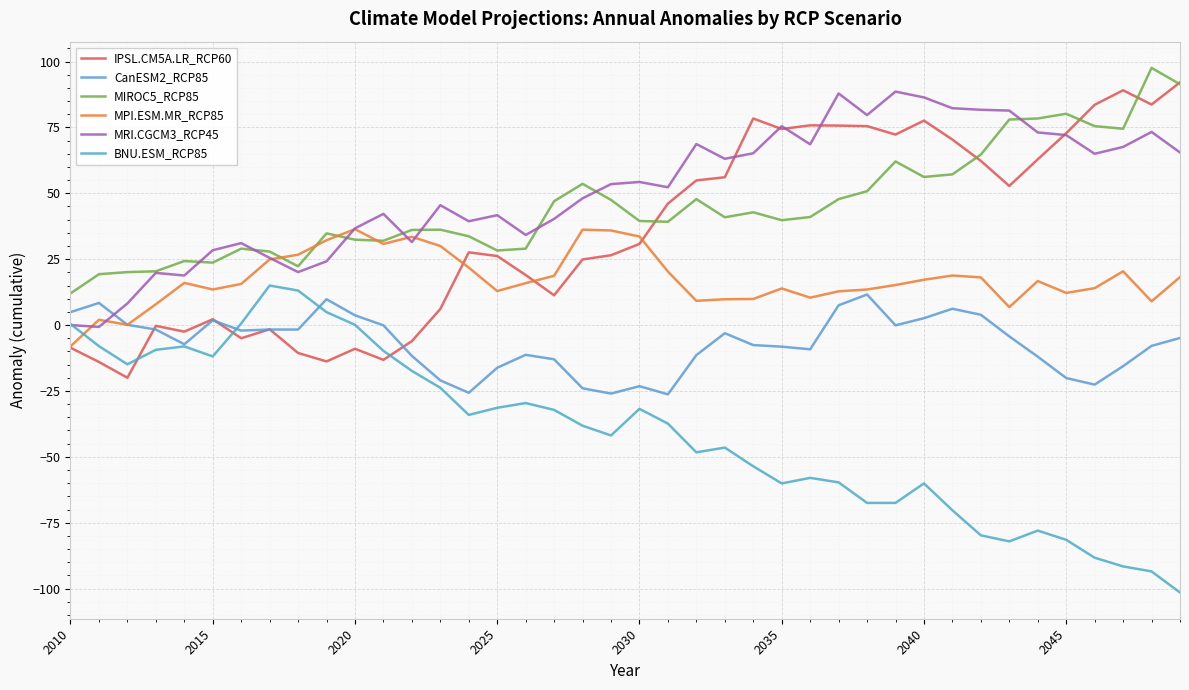

Reading left to right, transcribe all the data shown in this chart.

IPSL.CM5A.LR_RCP60: -8.6	-14.0	-20.0	-0.3	-2.5	2.2	-5.0	-1.6	-10.6	-13.8	-9.0	-13.2	-6.1	6.1	27.6	26.2	19.0	11.3	24.9	26.5	30.8	46.1	54.9	56.1	78.4	74.4	75.8	75.7	75.5	72.3	77.6	70.4	62.3	52.8	62.9	72.8	83.6	89.1	83.7	92.1
CanESM2_RCP85: 4.9	8.4	0.1	-1.7	-7.3	1.8	-2.1	-1.7	-1.7	9.8	3.7	-0.1	-11.7	-21.0	-25.7	-16.2	-11.3	-13.0	-24.0	-26.0	-23.2	-26.3	-11.4	-3.1	-7.6	-8.2	-9.2	7.5	11.6	-0.1	2.6	6.2	3.9	-4.3	-12.0	-20.1	-22.6	-15.6	-7.9	-4.9
MIROC5_RCP85: 12.0	19.3	20.1	20.4	24.3	23.7	29.0	27.9	22.3	34.8	32.4	32.0	36.1	36.2	33.7	28.3	29.0	47.0	53.6	47.5	39.5	39.2	47.8	40.9	42.8	39.8	41.0	47.8	50.8	62.1	56.2	57.2	64.7	78.0	78.4	80.2	75.5	74.5	97.6	91.4
MPI.ESM.MR_RCP85: -8.1	2.0	0.1	7.9	16.0	13.5	15.6	24.9	26.7	32.2	36.4	30.8	33.5	30.0	21.8	12.9	15.9	18.7	36.2	35.9	33.6	20.3	9.2	9.8	9.9	13.9	10.4	12.8	13.5	15.2	17.2	18.8	18.1	6.8	16.7	12.2	14.0	20.4	9.0	18.2
MRI.CGCM3_RCP45: 0.0	-0.7	8.2	19.8	18.8	28.4	31.1	25.5	20.1	24.2	36.7	42.2	31.5	45.5	39.4	41.7	34.2	40.3	48.1	53.5	54.3	52.3	68.7	63.1	65.2	75.5	68.6	87.9	79.7	88.6	86.4	82.3	81.7	81.4	73.1	72.1	65.0	67.6	73.3	65.5
BNU.ESM_RCP85: 0.4	-8.0	-14.9	-9.4	-8.1	-11.9	0.6	15.0	13.1	4.9	0.1	-9.8	-17.4	-23.8	-34.1	-31.4	-29.6	-32.2	-38.2	-41.9	-31.8	-37.4	-48.3	-46.5	-53.6	-60.1	-58.0	-59.7	-67.5	-67.5	-60.1	-70.3	-79.8	-82.1	-78.0	-81.5	-88.3	-91.6	-93.5	-101.5